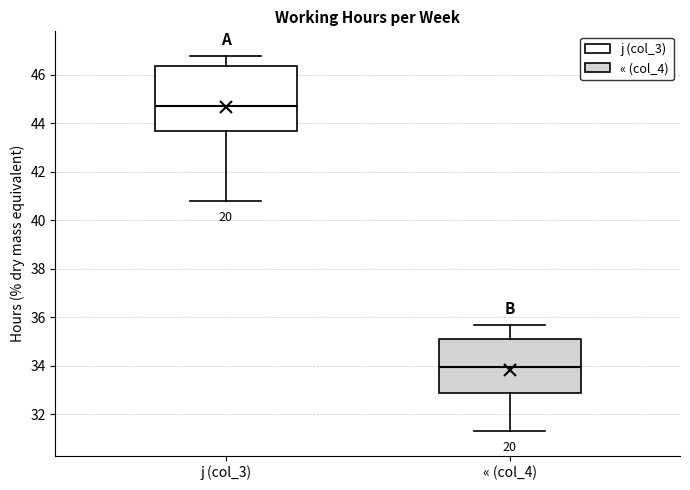

Comparing the boxes themselves (not the whiskers), which one is the tallest?

j (col_3)